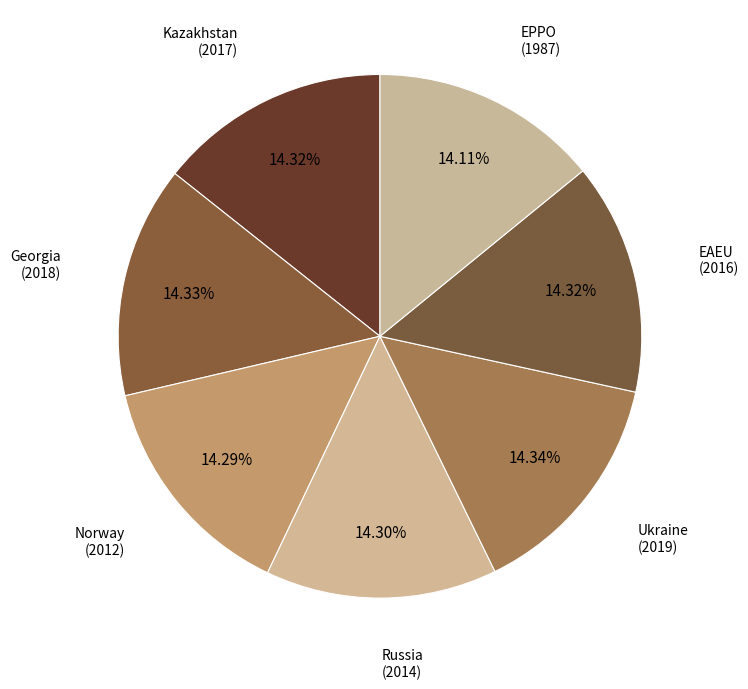

Combined, do Ukraine and Kazakhstan account for over 50%?

No